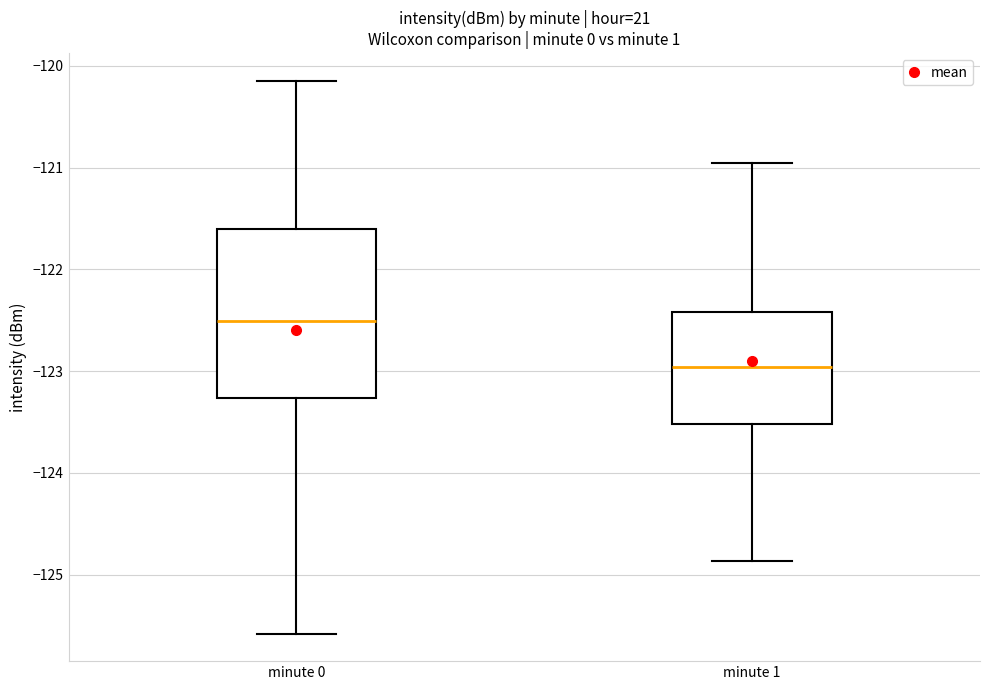

Reading left to right, read every box against the y-axis: the position of its median line, the range the box covers, and the ends of its whiskers. The values are not printed on the chart, so give them approximately, as read against the axis.

minute 0: median -122.5, box -123.3 to -121.6, whiskers -125.6 to -120.1
minute 1: median -123.0, box -123.5 to -122.4, whiskers -124.9 to -121.0